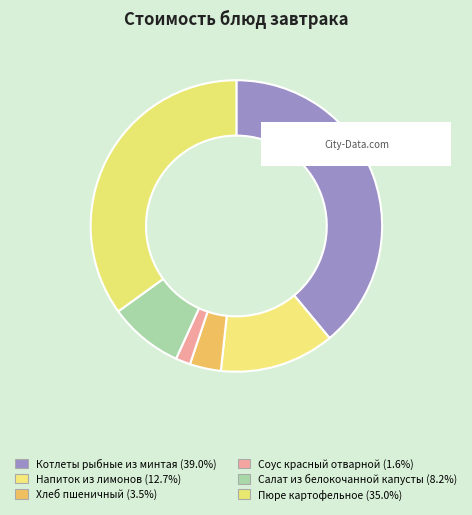

To the nearest percent, what is the combined percentage of Салат из белокочанной капусты and Хлеб пшеничный?

12%